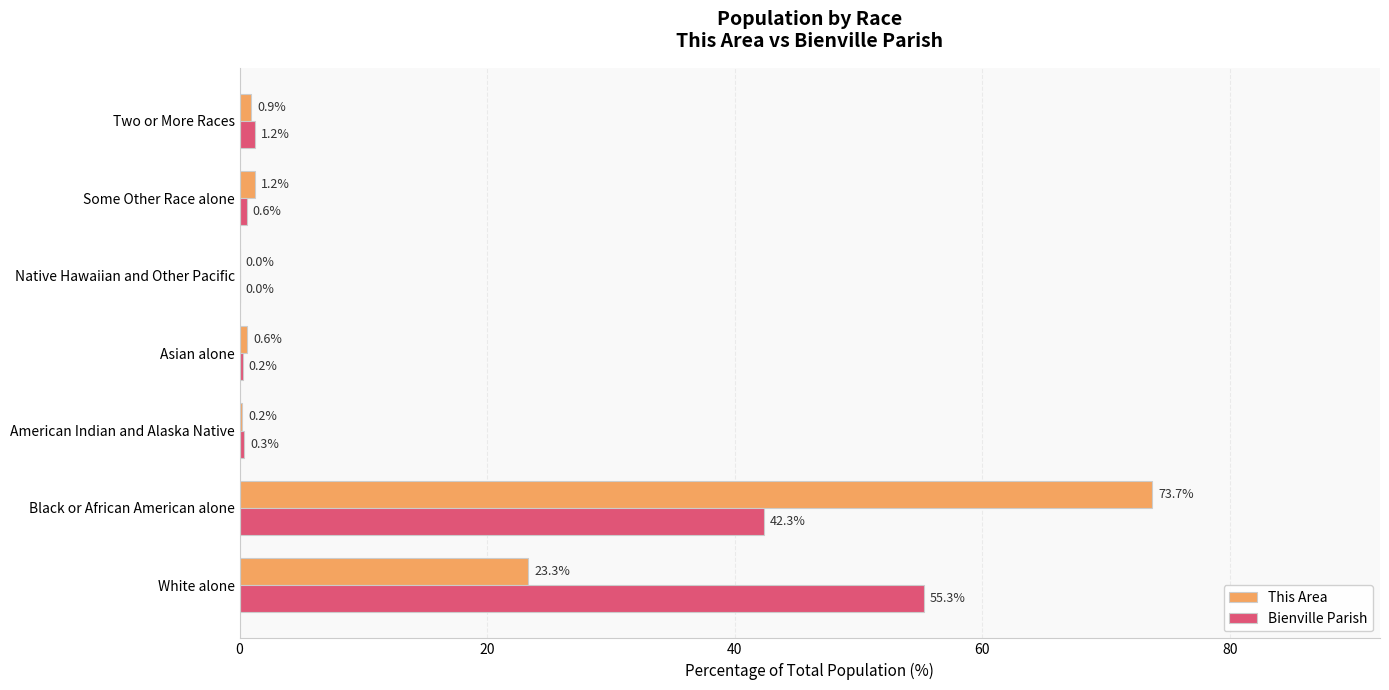

What is the average value of the This Area series?

14.3